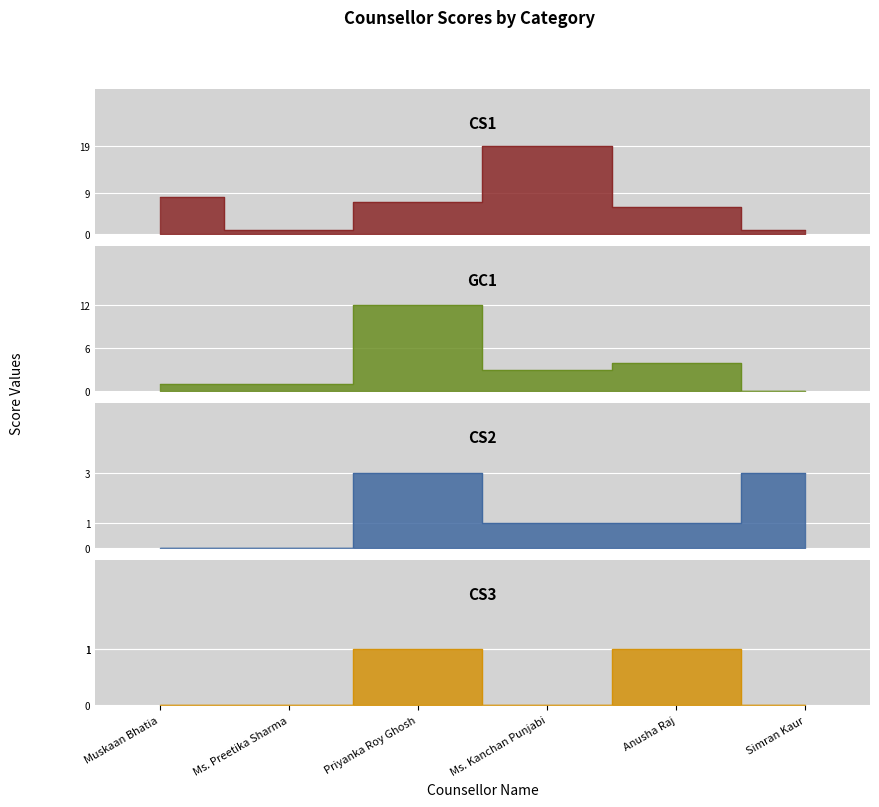

Reading right to left, extract all data points from this chart.

CS1: 1	6	19	7	1	8
GC1: 0	4	3	12	1	1
CS2: 3	1	1	3	0	0
CS3: 0	1	0	1	0	0